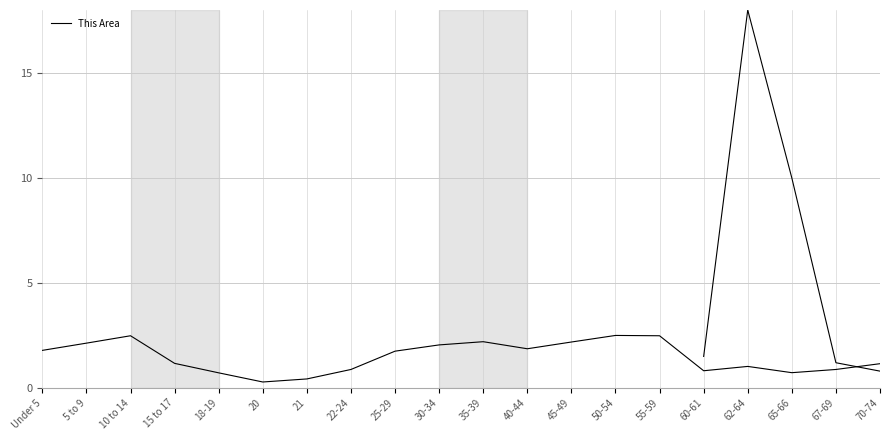

Which label corresponds to the smallest value in the chart?

20